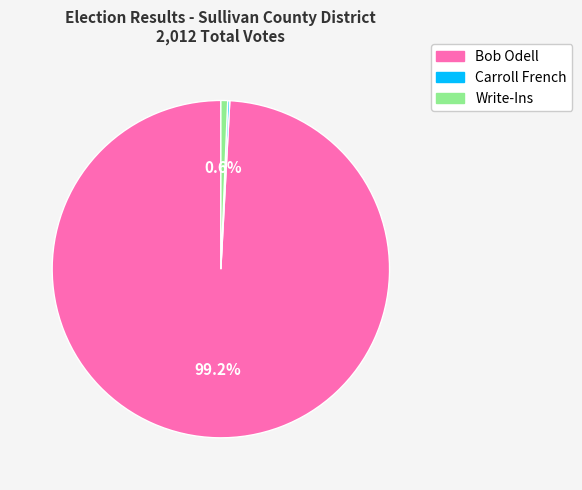

Is there a majority slice in this chart?

Yes